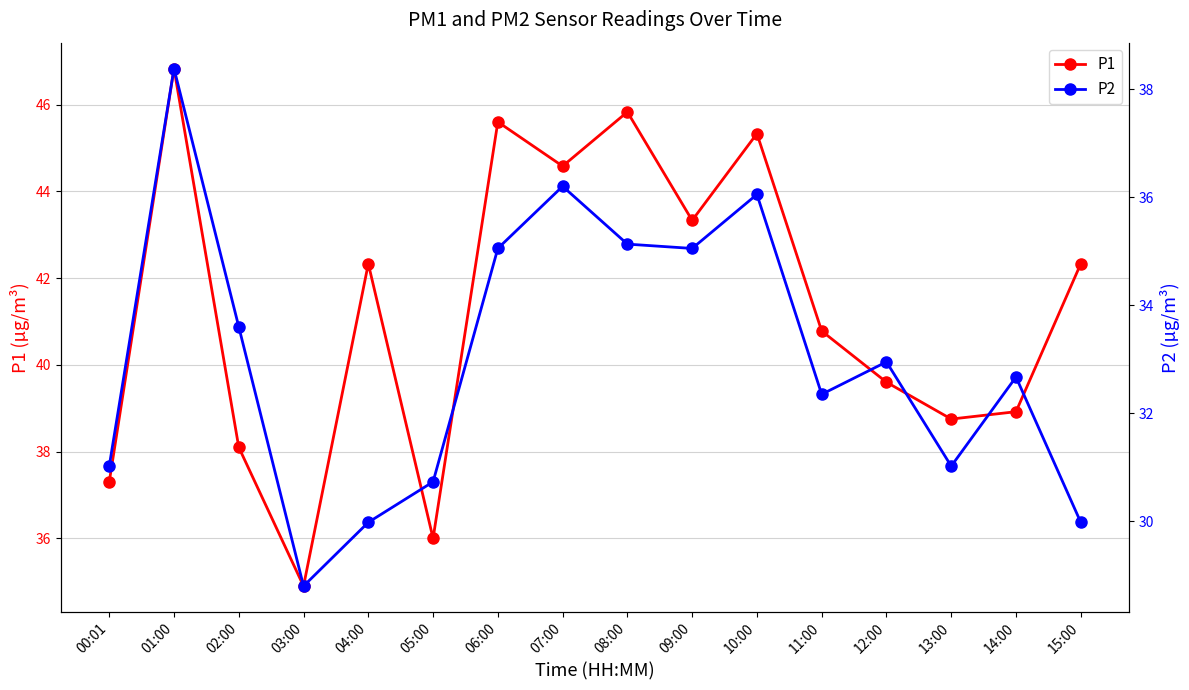

Reading left to right, extract all data points from this chart.

P1: 00:01=37.3	01:00=46.8	02:00=38.1	03:00=34.9	04:00=42.3	05:00=36.0	06:00=45.6	07:00=44.6	08:00=45.8	09:00=43.3	10:00=45.3	11:00=40.8	12:00=39.6	13:00=38.8	14:00=38.9	15:00=42.3
P2: 00:01=31.0	01:00=38.4	02:00=33.6	03:00=28.8	04:00=30.0	05:00=30.7	06:00=35.0	07:00=36.2	08:00=35.1	09:00=35.0	10:00=36.0	11:00=32.4	12:00=33.0	13:00=31.0	14:00=32.7	15:00=30.0